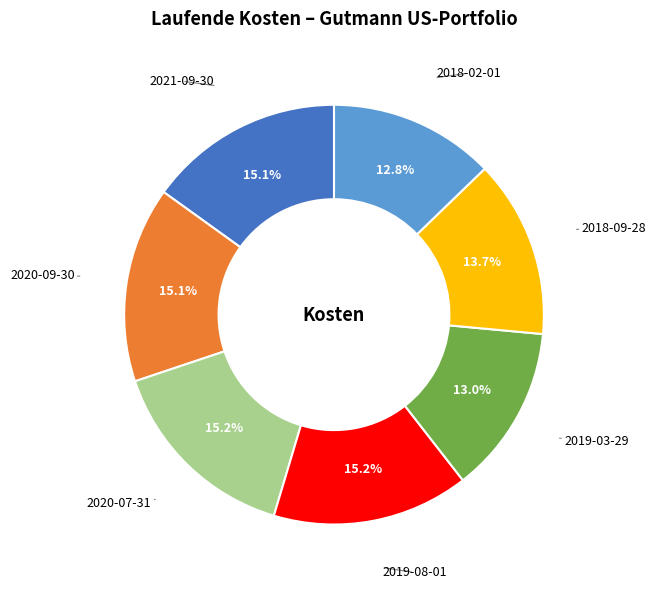

Does any single category account for the majority?

No